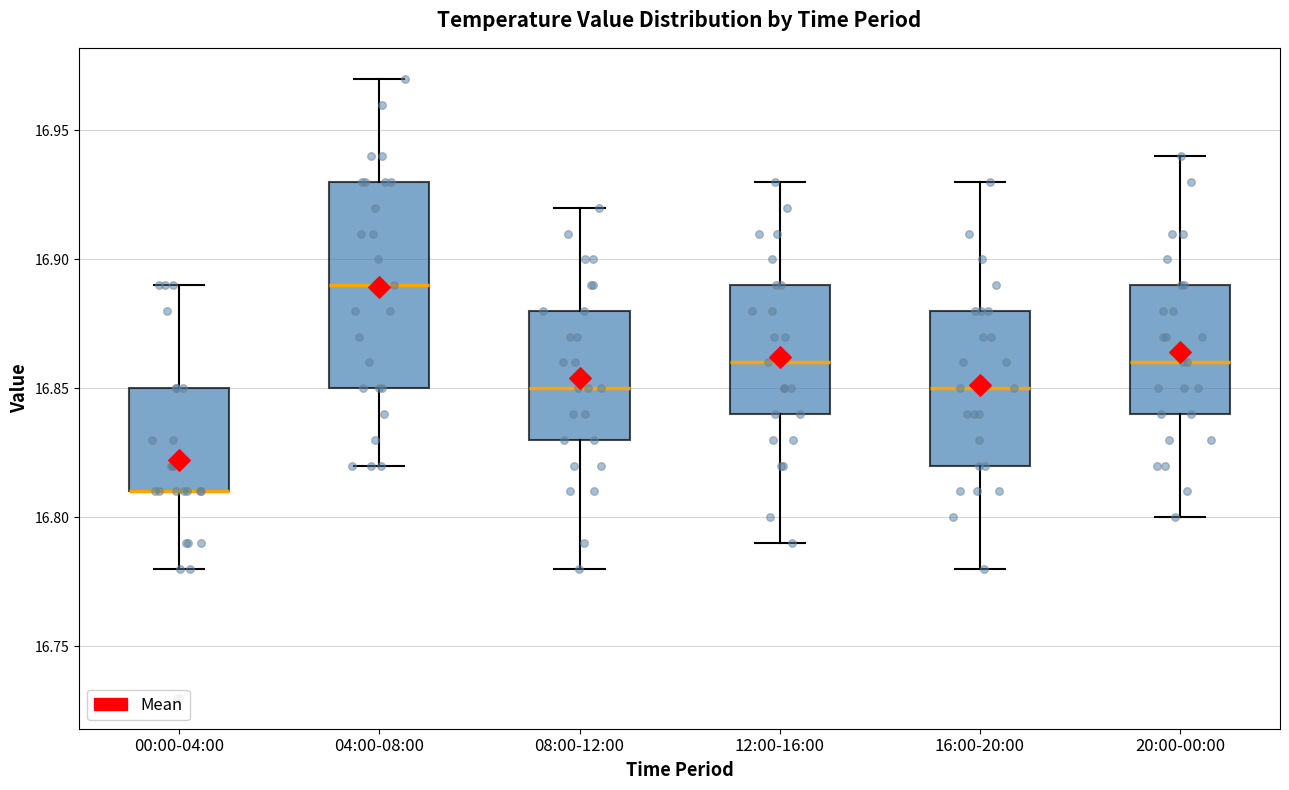

Which box is the tallest, from its lower edge to its upper edge?

04:00-08:00